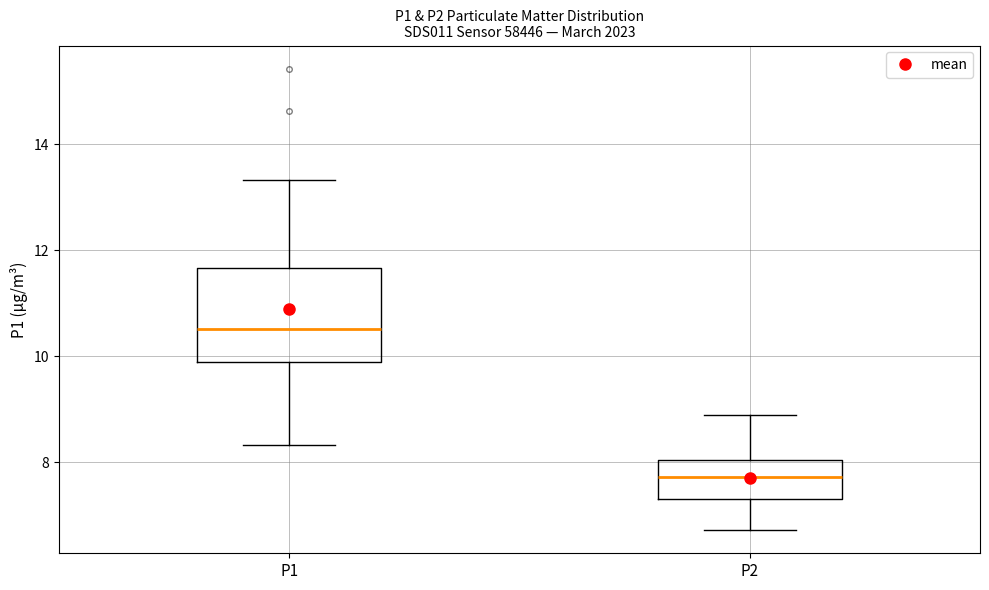

Reading left to right, transcribe this box plot: for each box, give where its median line is, the range the box spans, and where its two whiskers end, as read against the y-axis. The values are not printed on the chart, so give them approximately, as read against the axis.

P1: median 10.6, box 10.0 to 11.6, whiskers 8.4 to 13.4
P2: median 7.8, box 7.4 to 8.0, whiskers 6.8 to 9.0